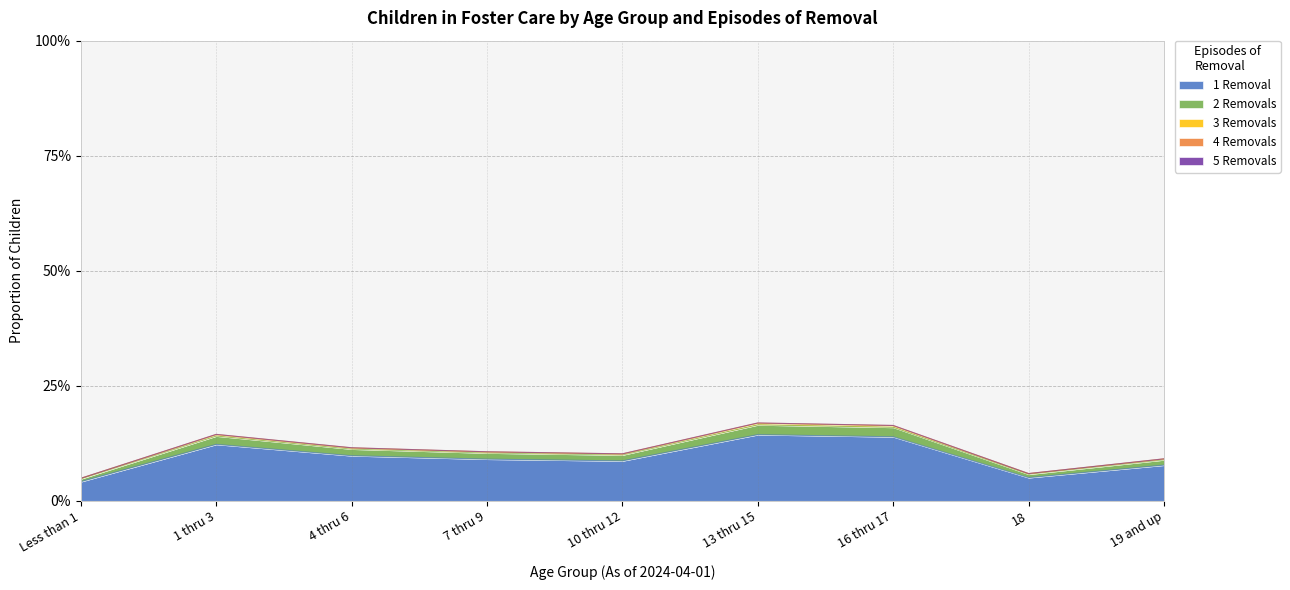

Reading left to right, extract all data points from this chart.

1 Removal: Less than 1=0.0	1 thru 3=0.1	4 thru 6=0.1	7 thru 9=0.1	10 thru 12=0.1	13 thru 15=0.1	16 thru 17=0.1	18=0.1	19 and up=0.1
2 Removals: Less than 1=0.0	1 thru 3=0.0	4 thru 6=0.0	7 thru 9=0.0	10 thru 12=0.0	13 thru 15=0.0	16 thru 17=0.0	18=0.0	19 and up=0.0
3 Removals: Less than 1=0.0	1 thru 3=0.0	4 thru 6=0.0	7 thru 9=0.0	10 thru 12=0.0	13 thru 15=0.0	16 thru 17=0.0	18=0.0	19 and up=0.0
4 Removals: Less than 1=0.0	1 thru 3=0.0	4 thru 6=0.0	7 thru 9=0.0	10 thru 12=0.0	13 thru 15=0.0	16 thru 17=0.0	18=0.0	19 and up=0.0
5 Removals: Less than 1=0.0	1 thru 3=0.0	4 thru 6=0.0	7 thru 9=0.0	10 thru 12=0.0	13 thru 15=0.0	16 thru 17=0.0	18=0.0	19 and up=0.0